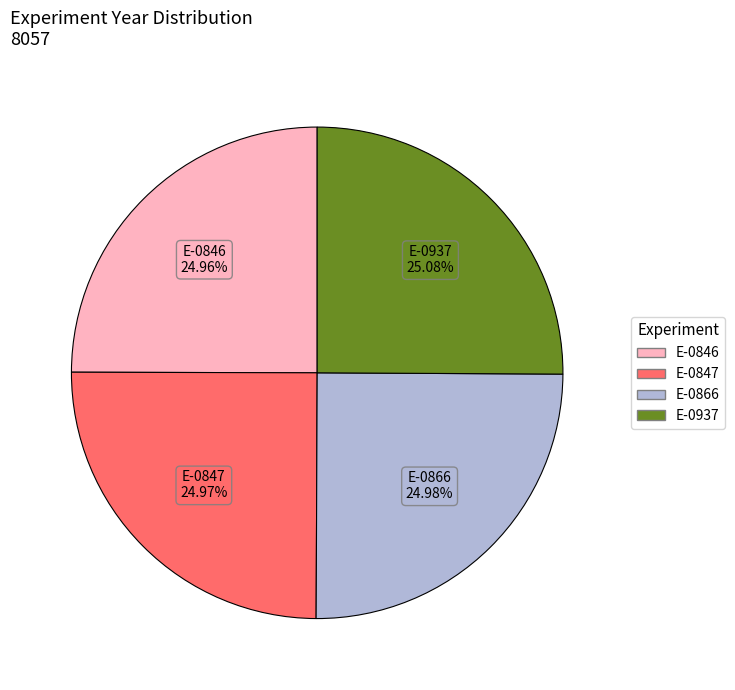

Approximately how many times larger is the value at E-0937 compared to E-0866?

1.0